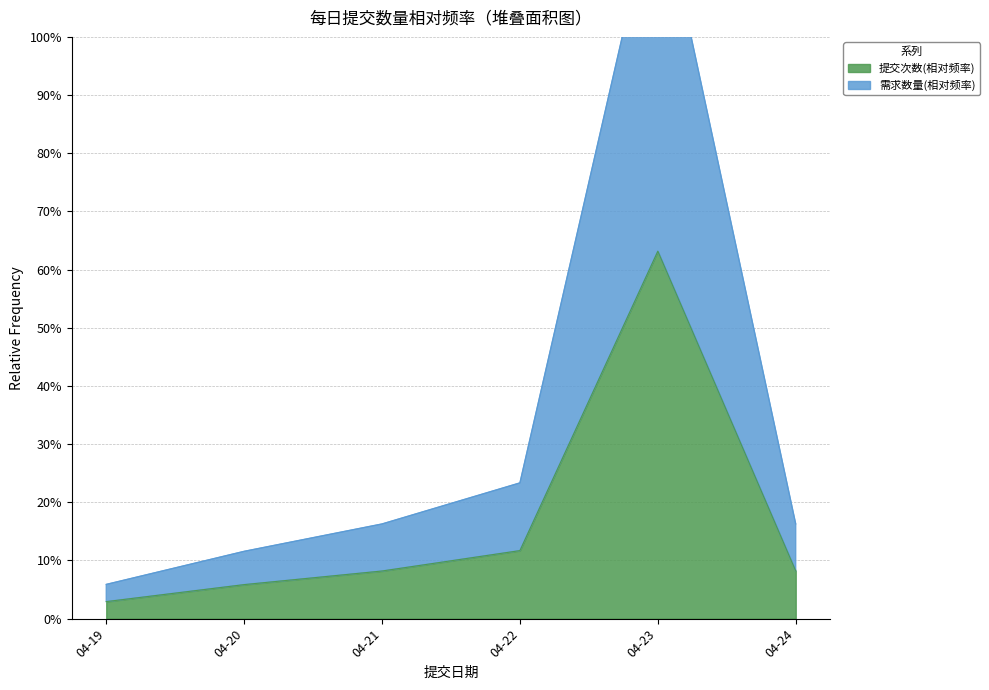

True or false: 需求数量(sum) and 序号(count) cross at least once.

False